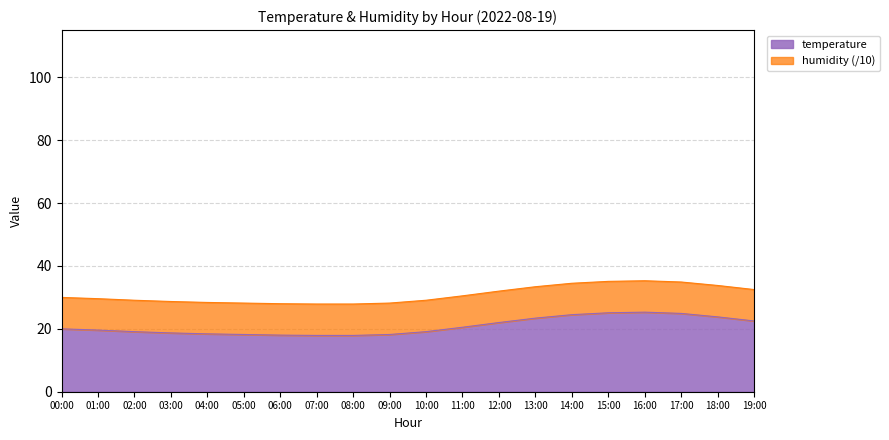

How many points are higher than both their immediate neighbors (excluding endpoints)?

1